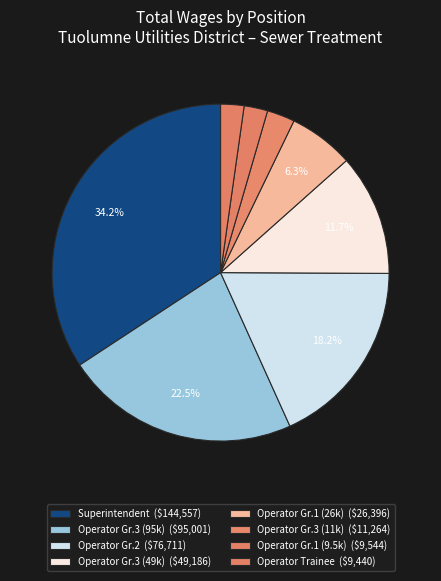

Count the number of slices in the pie.

8